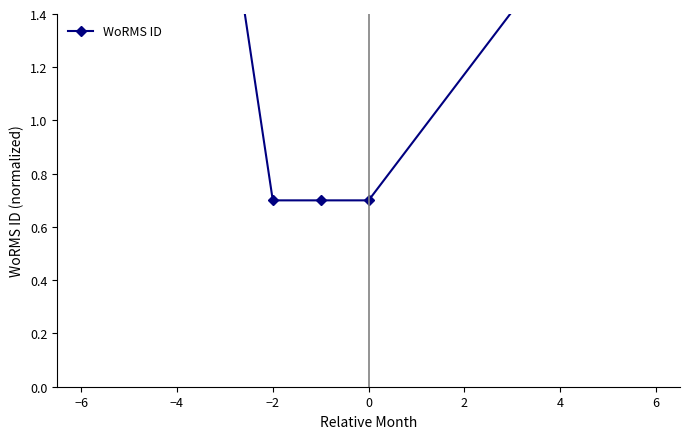

What is the difference between the maximum and minimum values?

1.2